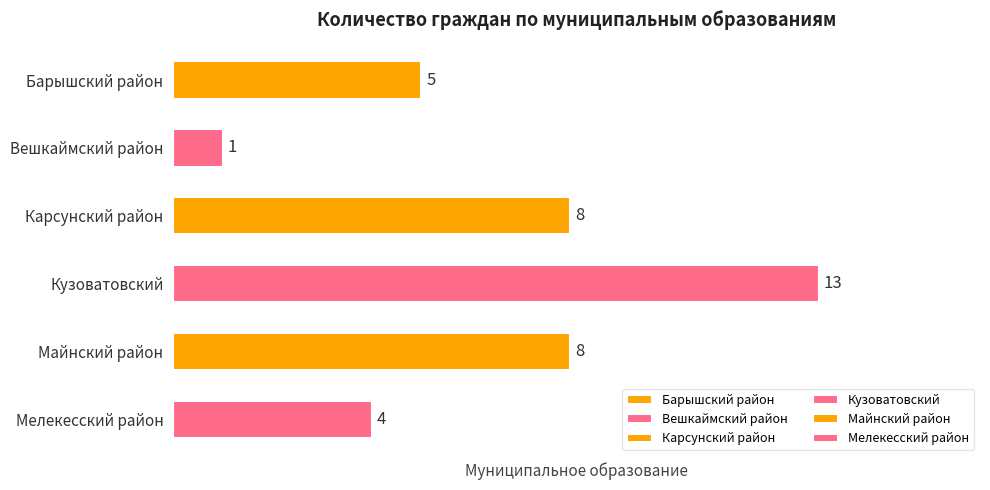

What is the value of the 6th bar from the top?

4